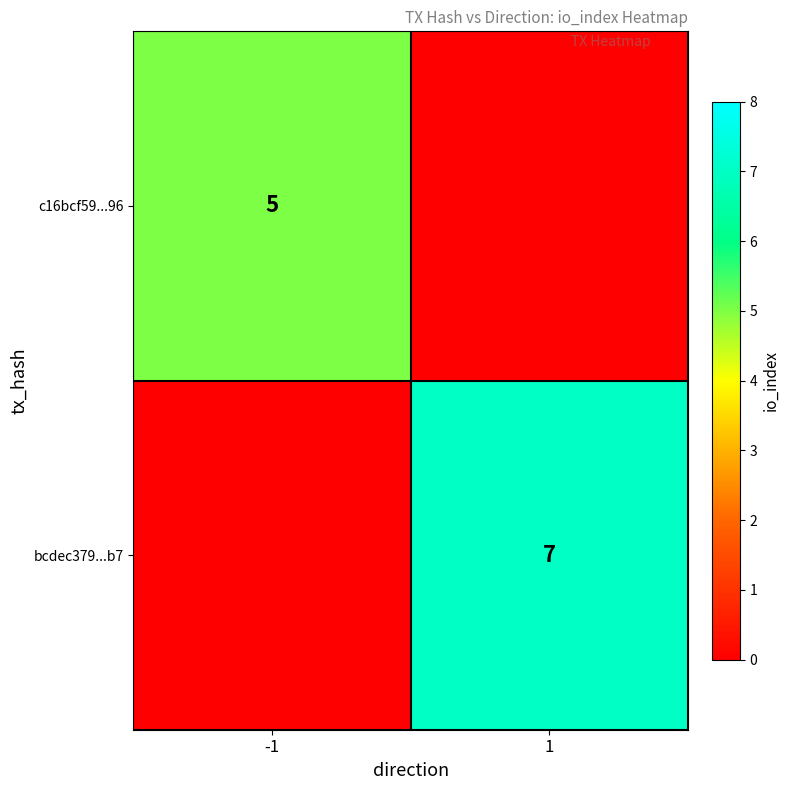

The value of bcdec379...b7 at 1 is 12. True or false?

False